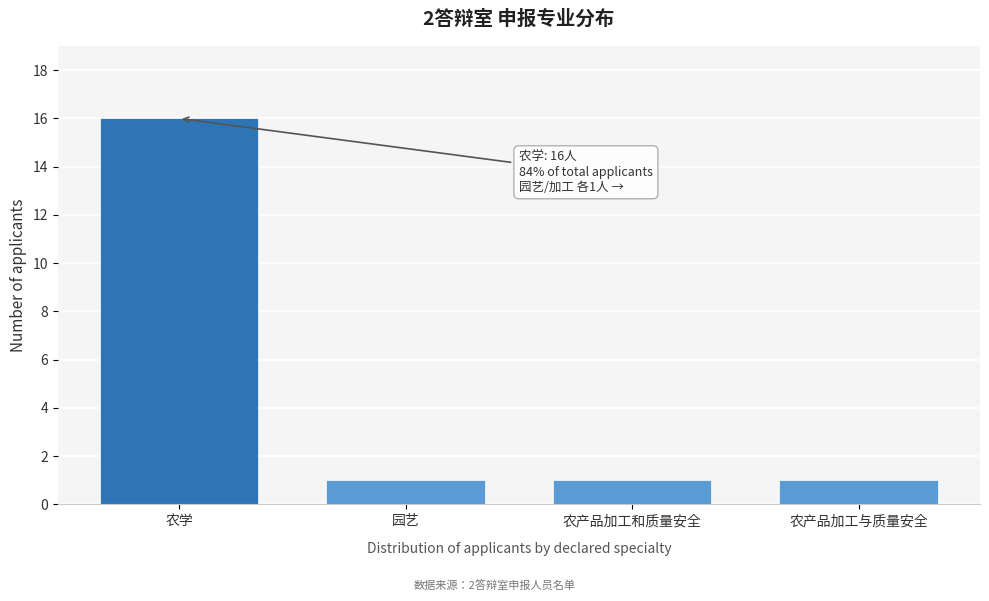

Reading right to left, what are all the values shown in this chart?

农产品加工与质量安全=1	农产品加工和质量安全=1	园艺=1	农学=16